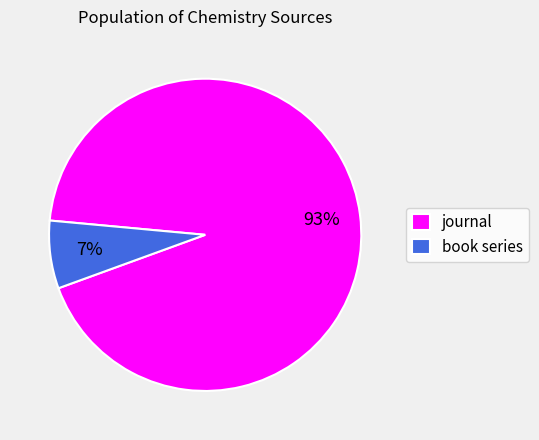

How many slices are in this pie chart?

2